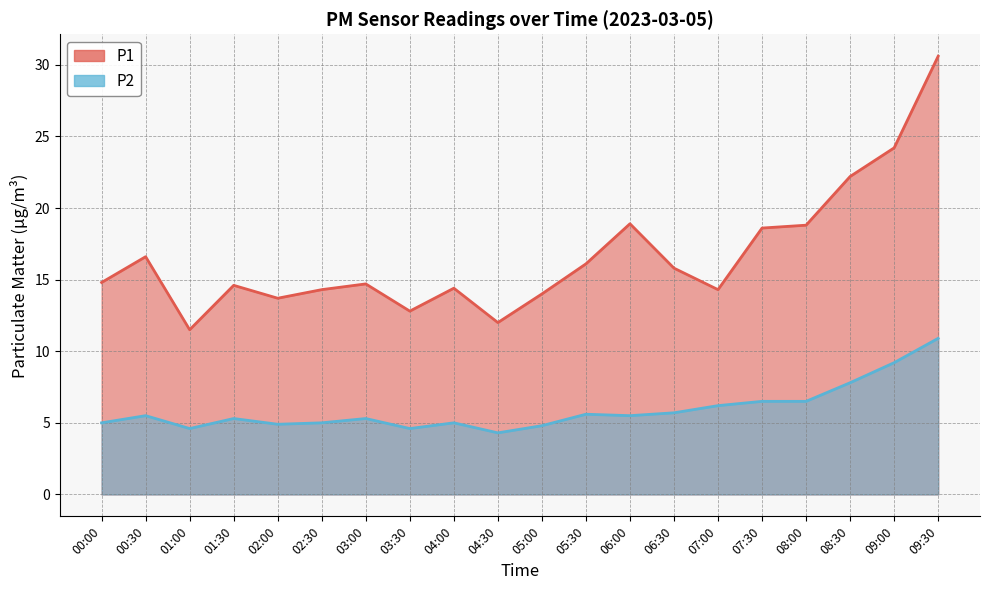

List the labels in order of P1 value, smallest first.

01:00, 04:30, 03:30, 02:00, 05:00, 02:30, 07:00, 04:00, 01:30, 03:00, 00:00, 06:30, 05:30, 00:30, 07:30, 08:00, 06:00, 08:30, 09:00, 09:30